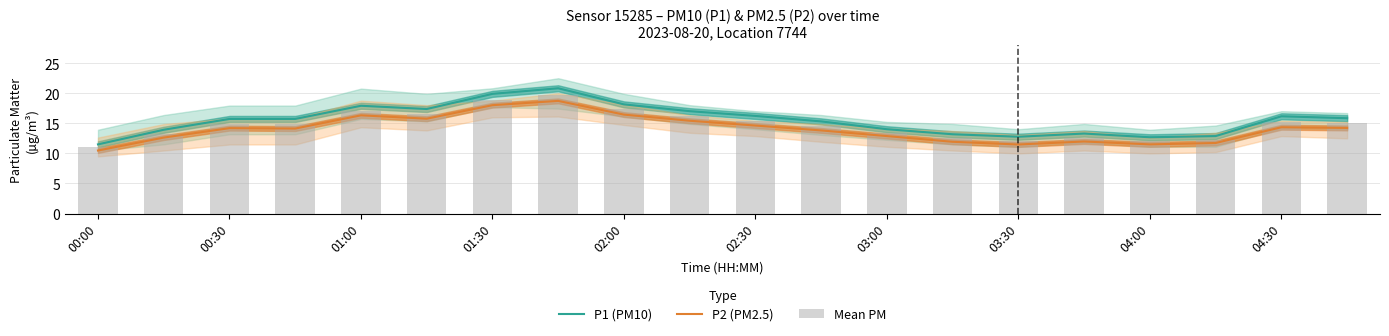

Which series has the widest spread of values?

P1 (PM10)